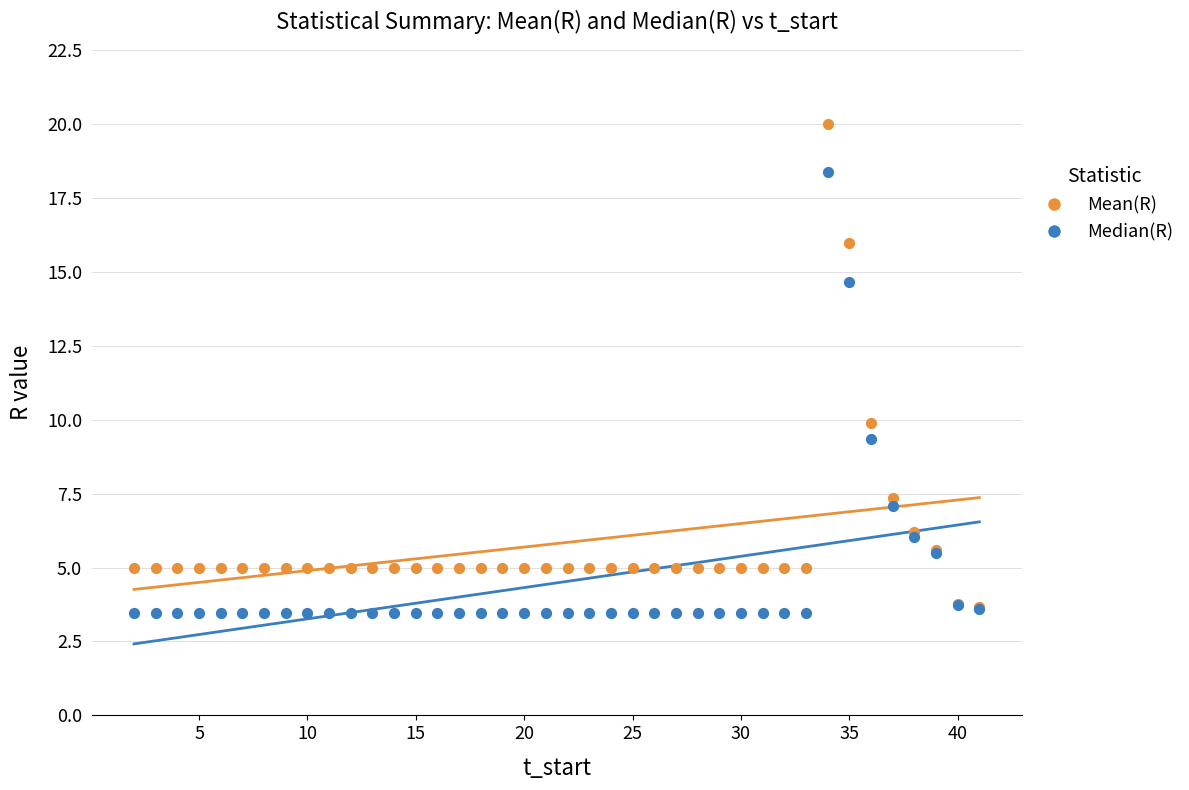

Which series contains the lowest Y value?

Median(R)